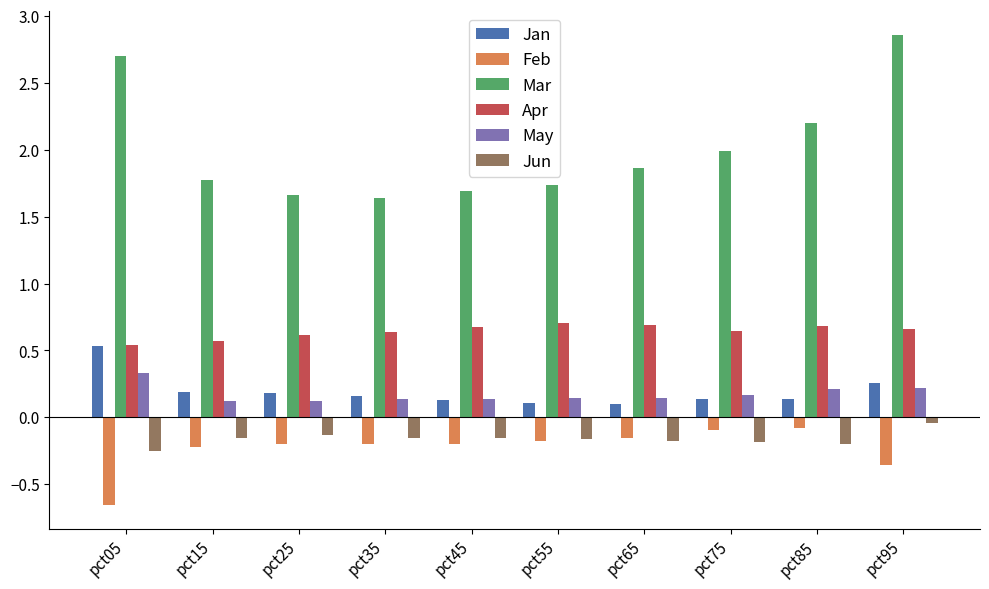

Which category has the highest value in the May series?

pct05